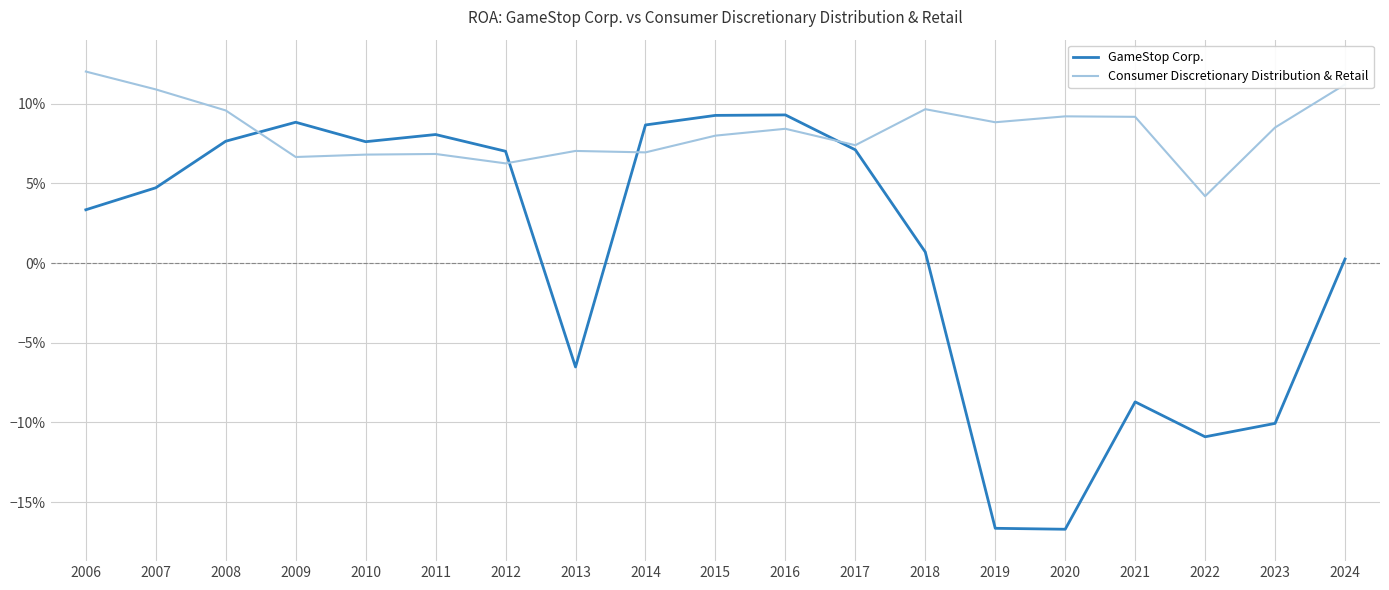

The GameStop Corp. series shows 0.1 at 2015. True or false?

True